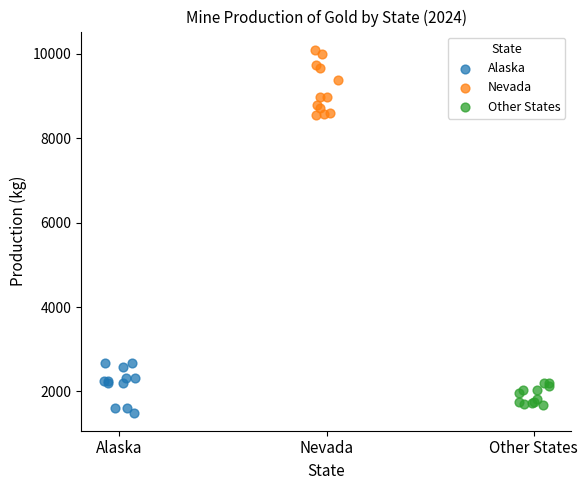

Which series reaches the maximum Y coordinate?

Nevada